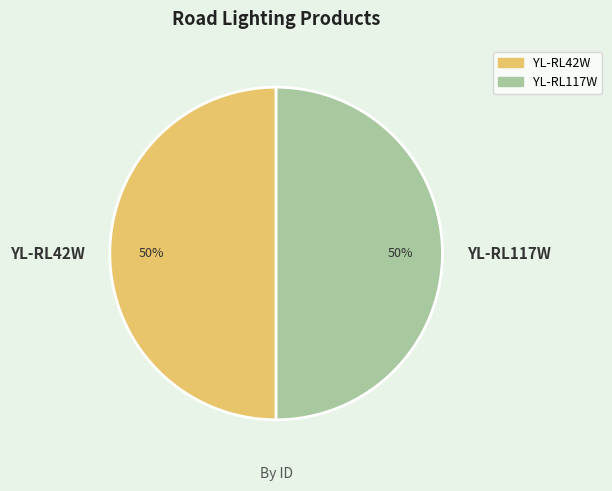

The YL-RL117W slice represents 62% of the pie. True or false?

False